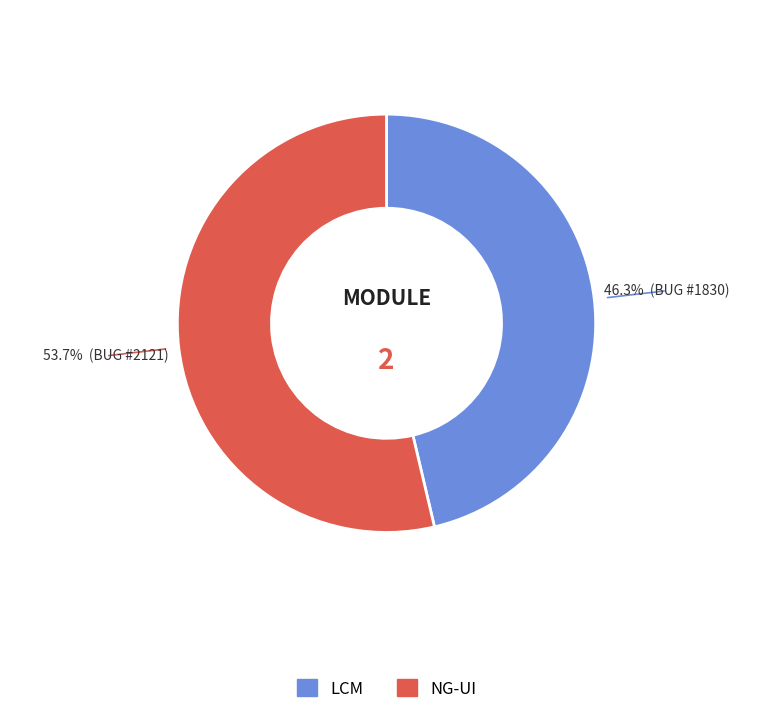

How many segments does this pie chart have?

2